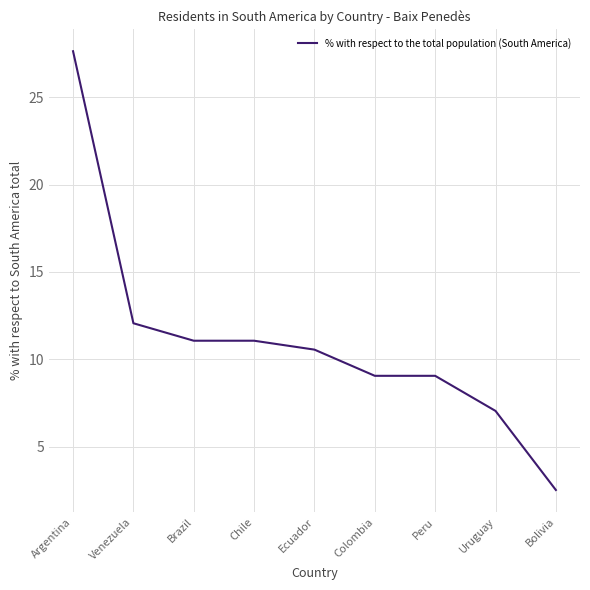

What is the difference between the maximum and minimum values?

25.1